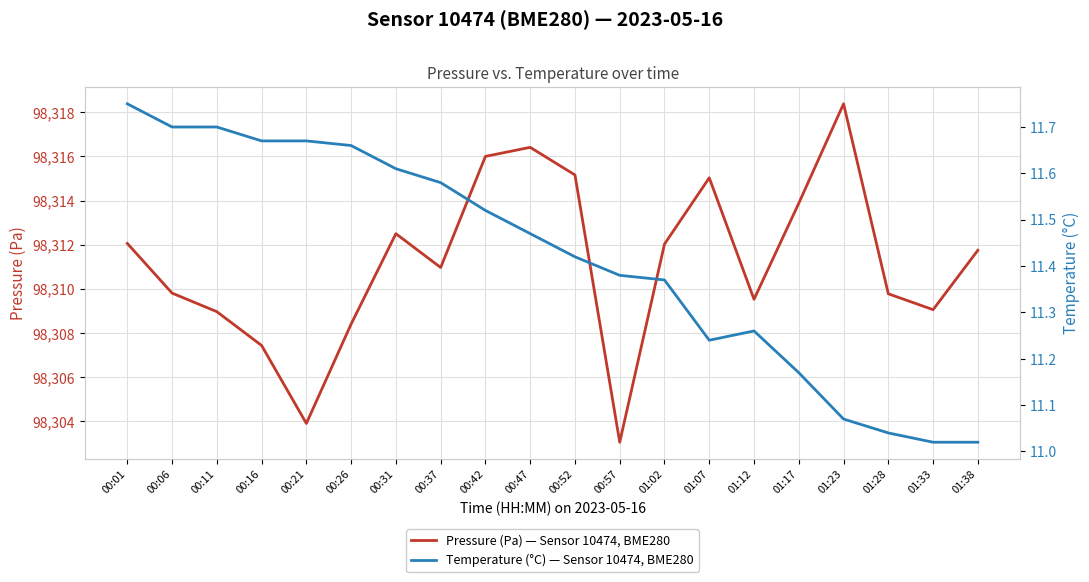

Which series has the widest spread of values?

Pressure (Pa) — Sensor 10474, BME280